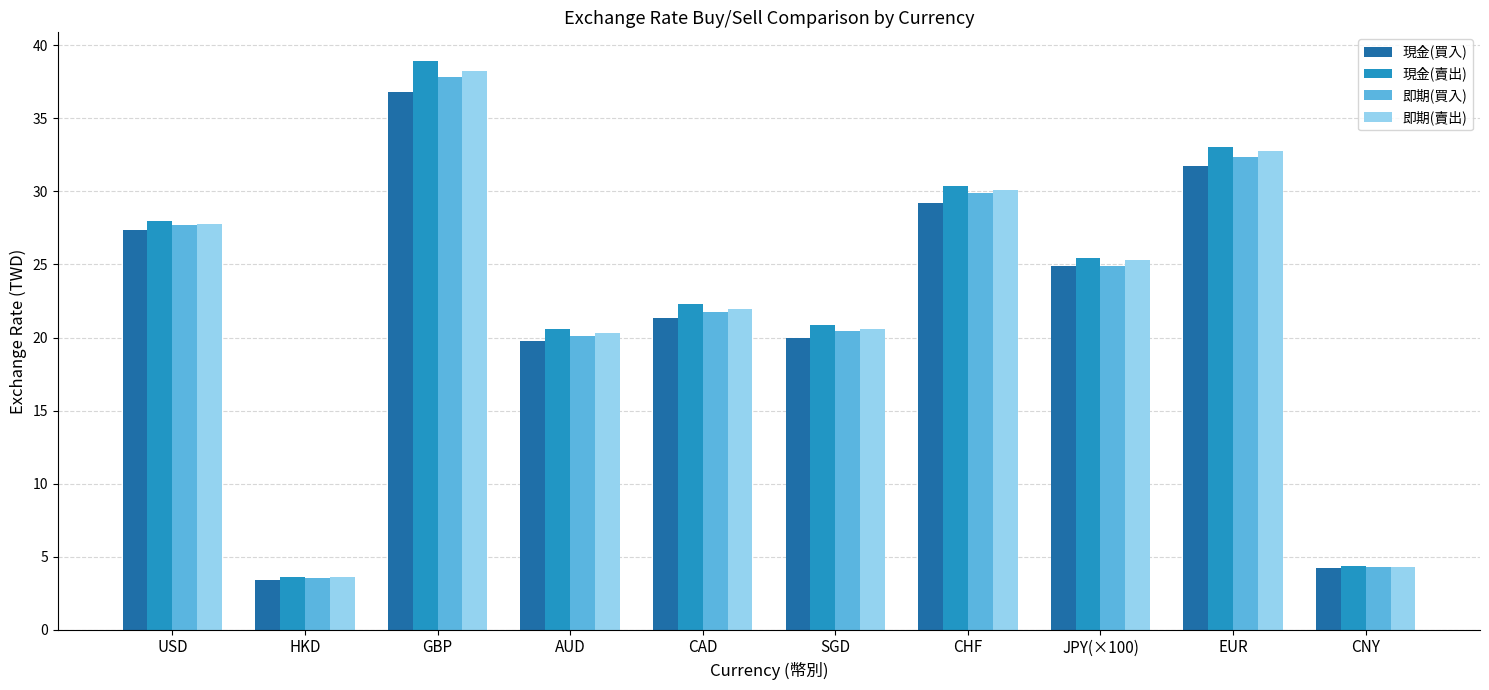

The value of 即期(買入) at EUR is 32.4. True or false?

True